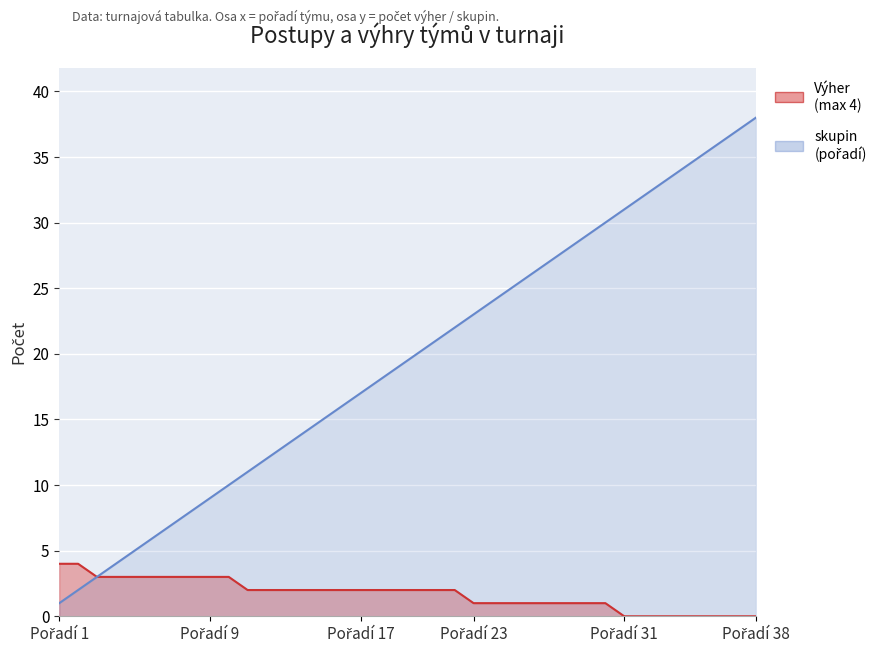

Which series has the largest range (max minus min)?

skupin